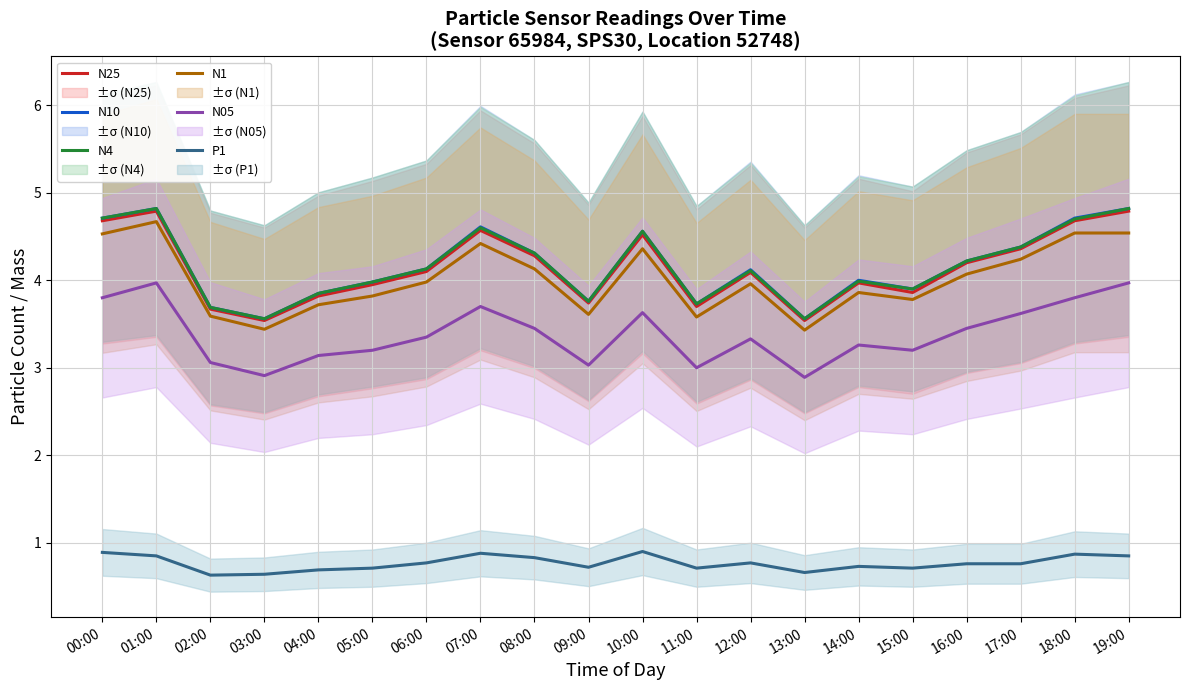

What is the label of the 14th point from the right?

06:00